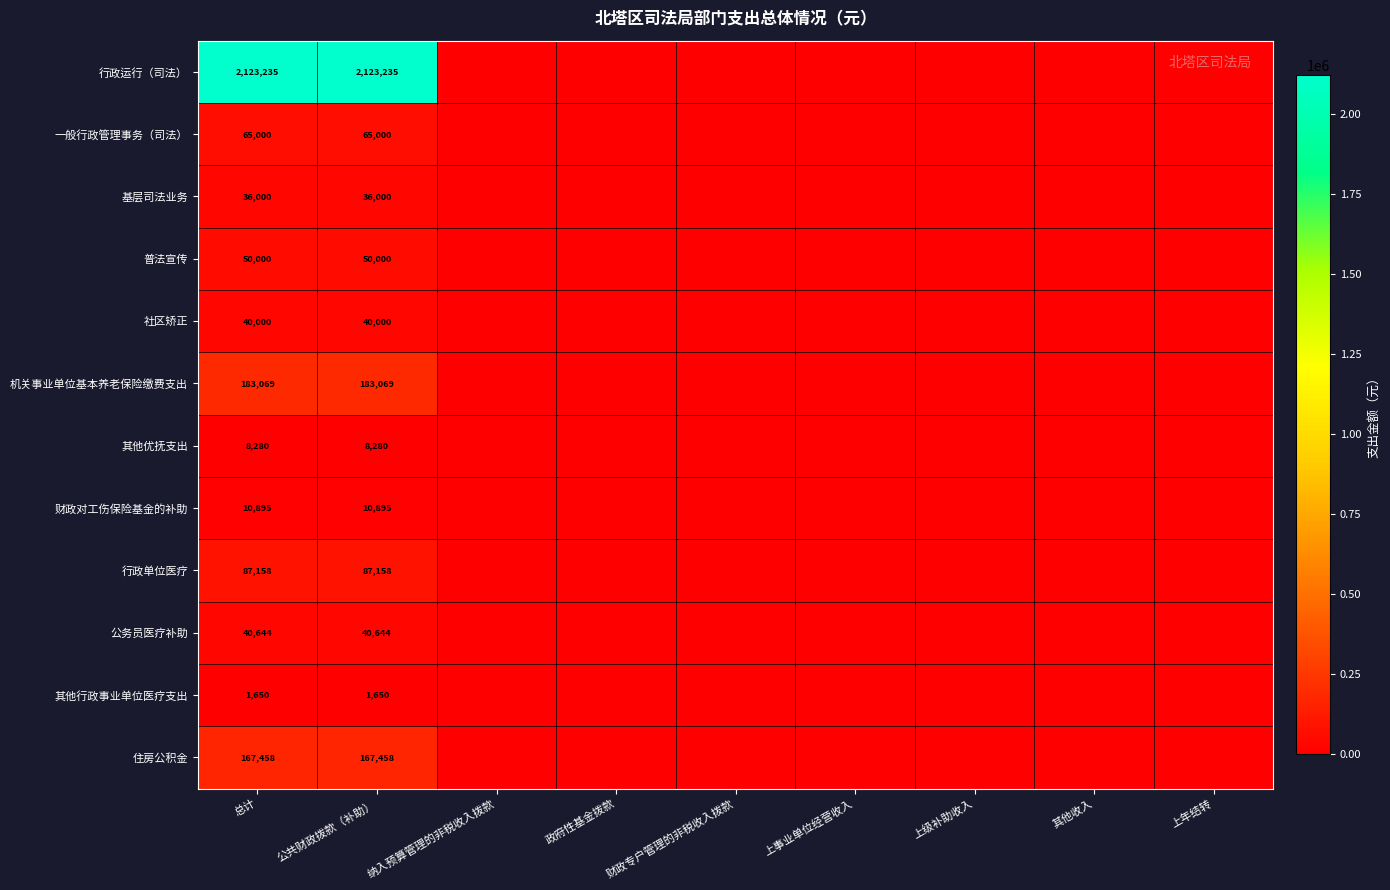

At 总计, list the series in order from largest to smallest.

行政运行（司法）, 机关事业单位基本养老保险缴费支出, 住房公积金, 行政单位医疗, 一般行政管理事务（司法）, 普法宣传, 公务员医疗补助, 社区矫正, 基层司法业务, 财政对工伤保险基金的补助, 其他优抚支出, 其他行政事业单位医疗支出